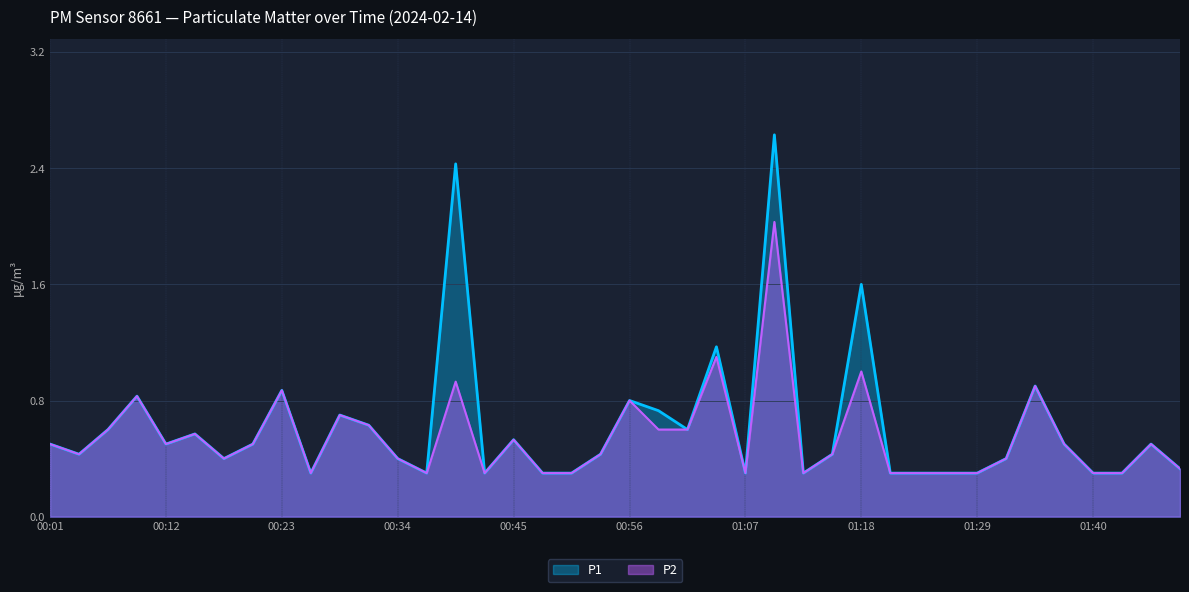

Reading left to right, list all the values displayed in this chart.

P1: 0.5	0.4	0.6	0.8	0.5	0.6	0.4	0.5	0.9	0.3	0.7	0.6	0.4	0.3	2.4	0.3	0.5	0.3	0.3	0.4	0.8	0.7	0.6	1.2	0.3	2.6	0.3	0.4	1.6	0.3	0.3	0.3	0.3	0.4	0.9	0.5	0.3	0.3	0.5	0.3
P2: 0.5	0.4	0.6	0.8	0.5	0.6	0.4	0.5	0.9	0.3	0.7	0.6	0.4	0.3	0.9	0.3	0.5	0.3	0.3	0.4	0.8	0.6	0.6	1.1	0.3	2.0	0.3	0.4	1.0	0.3	0.3	0.3	0.3	0.4	0.9	0.5	0.3	0.3	0.5	0.3